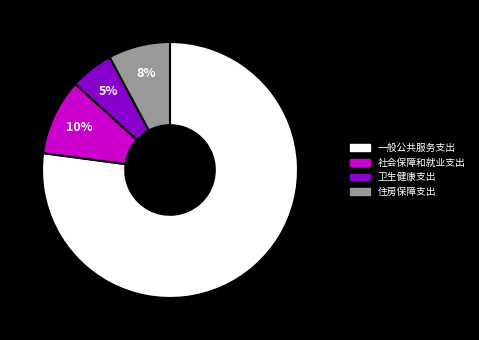

Do 社会保障和就业支出 and 一般公共服务支出 together represent more than half of the pie?

Yes